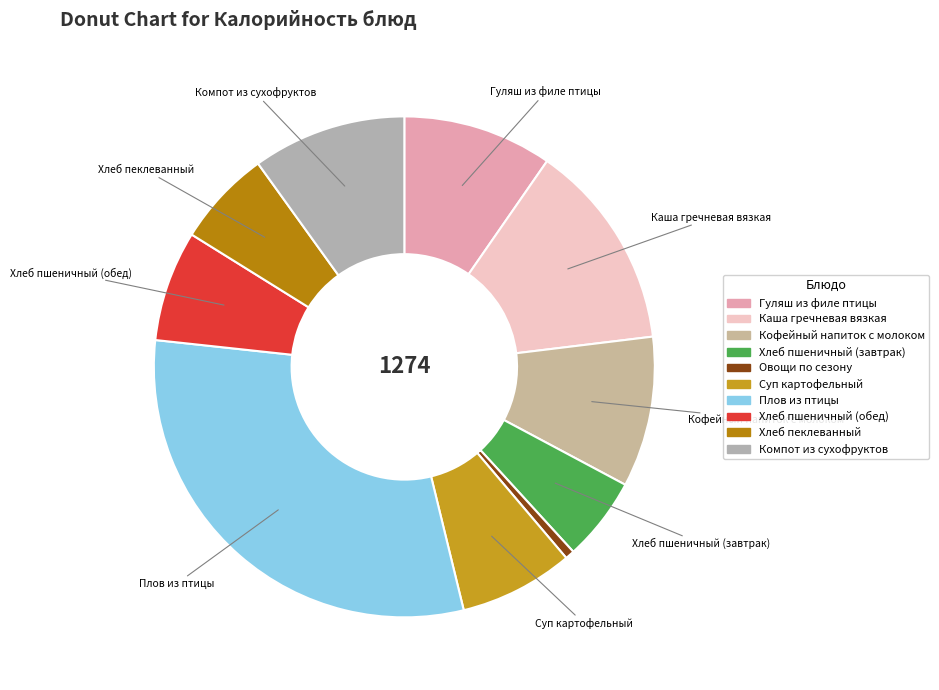

Rank the categories by value from highest to lowest.

Плов из птицы, Каша гречневая вязкая, Компот из сухофруктов, Кофейный напиток с молоком, Гуляш из филе птицы, Суп картофельный, Хлеб пшеничный (обед), Хлеб пеклеванный, Хлеб пшеничный (завтрак), Овощи по сезону